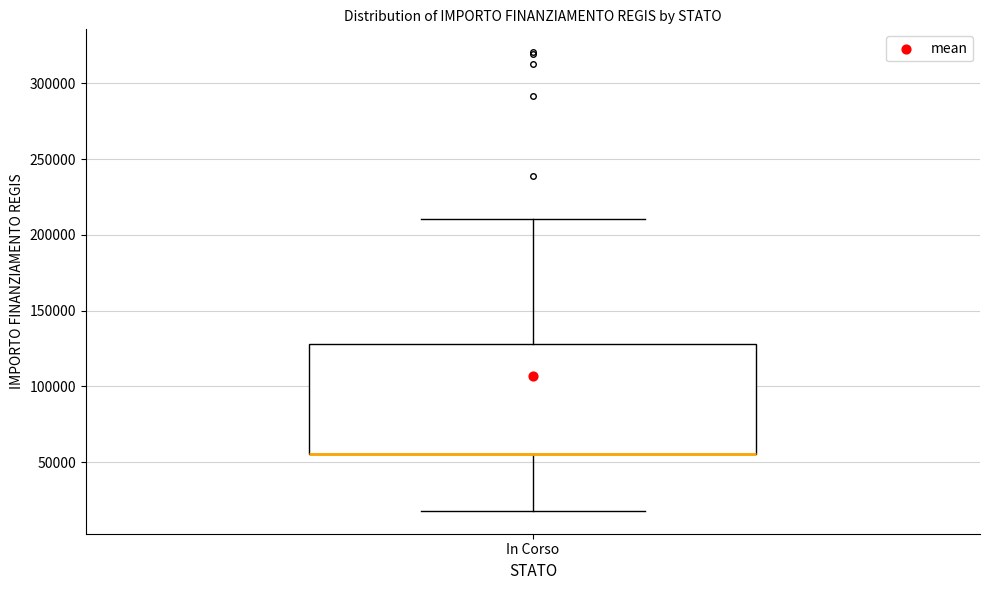

Transcribe this box plot: give where the median line is, the range the box spans, and where the two whiskers end, as read against the y-axis. The values are not printed on the chart, so give them approximately, as read against the axis.

median 55000 (drawn on the box's lower edge), box 55000 to 130000, whiskers 20000 to 210000